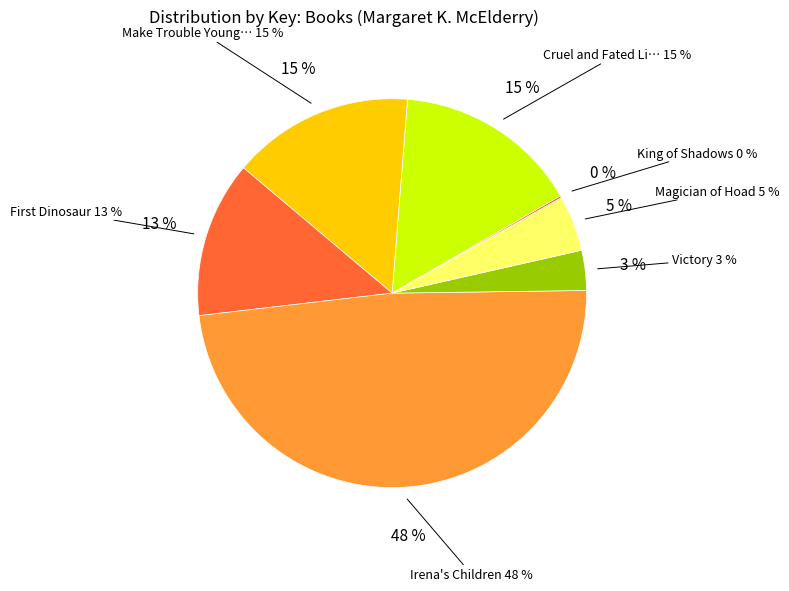

Rank the categories by value from highest to lowest.

Irena's Children, Cruel and Fated Light, Make Trouble Young Readers Edition, First Dinosaur, Magician of Hoad, Victory, King of Shadows